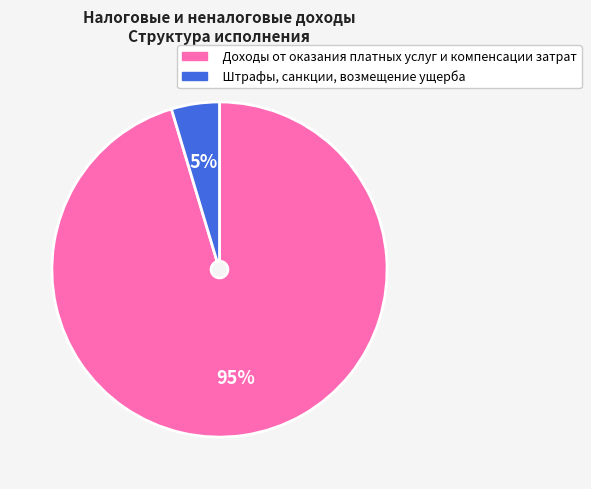

To the nearest percent, what percentage of the pie is Доходы от оказания платных услуг и компенсации затрат?

95%